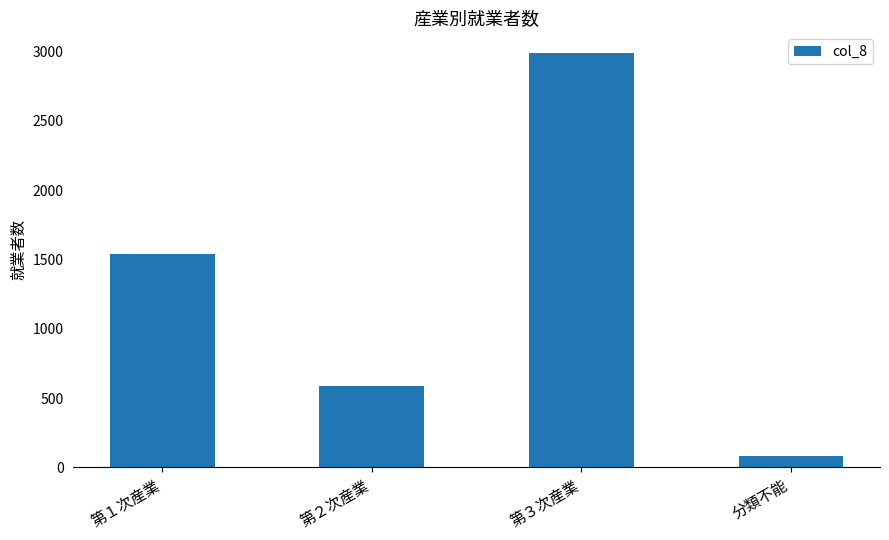

What is the smallest value displayed?

85